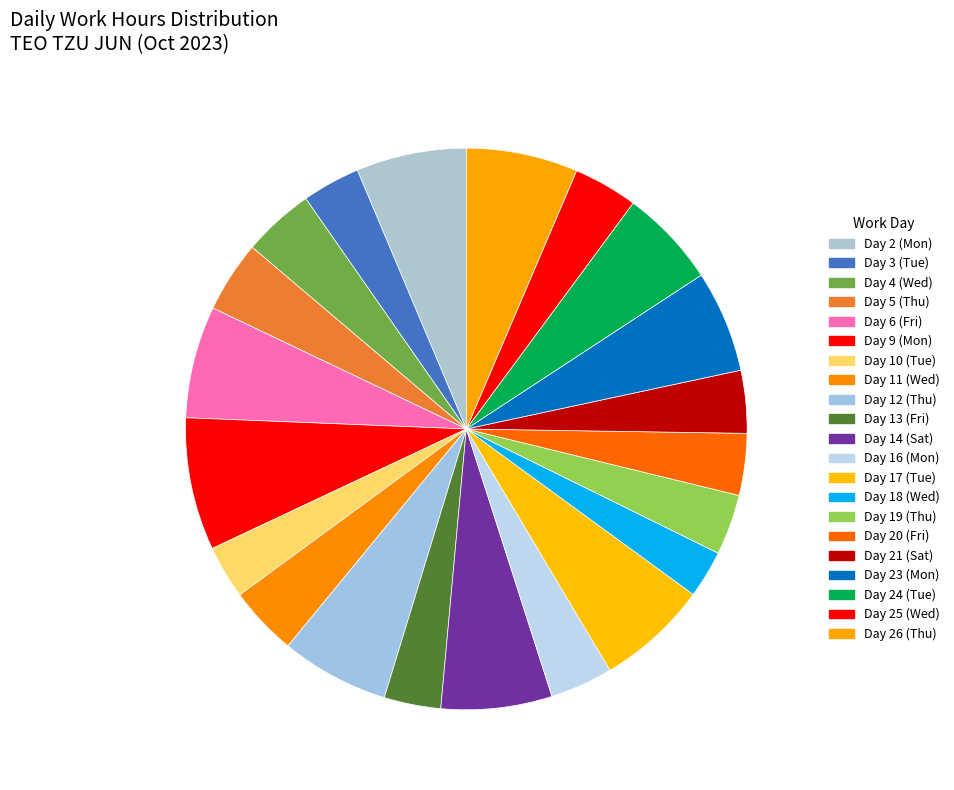

Which has a higher value, Day 21 (Sat) or Day 11 (Wed)?

Day 11 (Wed)